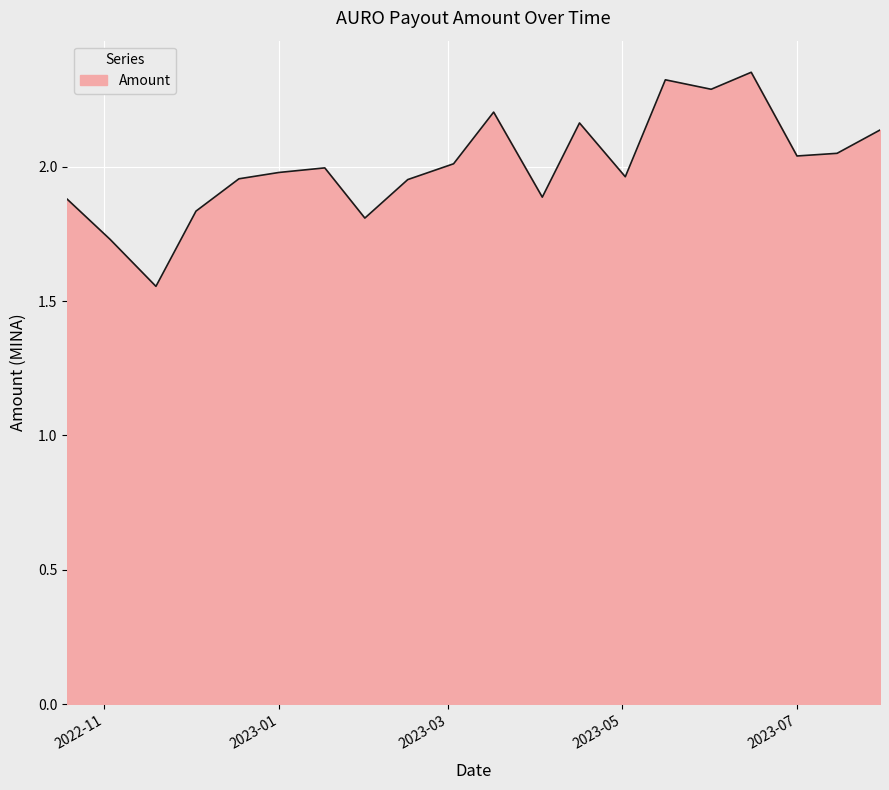

Does the chart have visible grid lines?

Yes